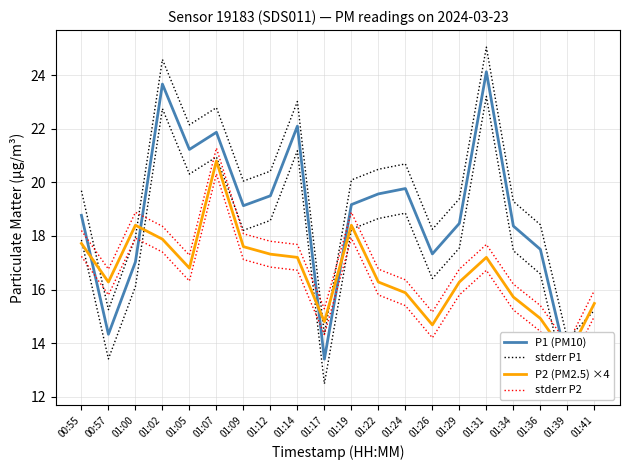

Rank the series by their average value, from highest to lowest.

stderr P1, P1 (PM10), stderr P2, P2 (PM2.5) ×4